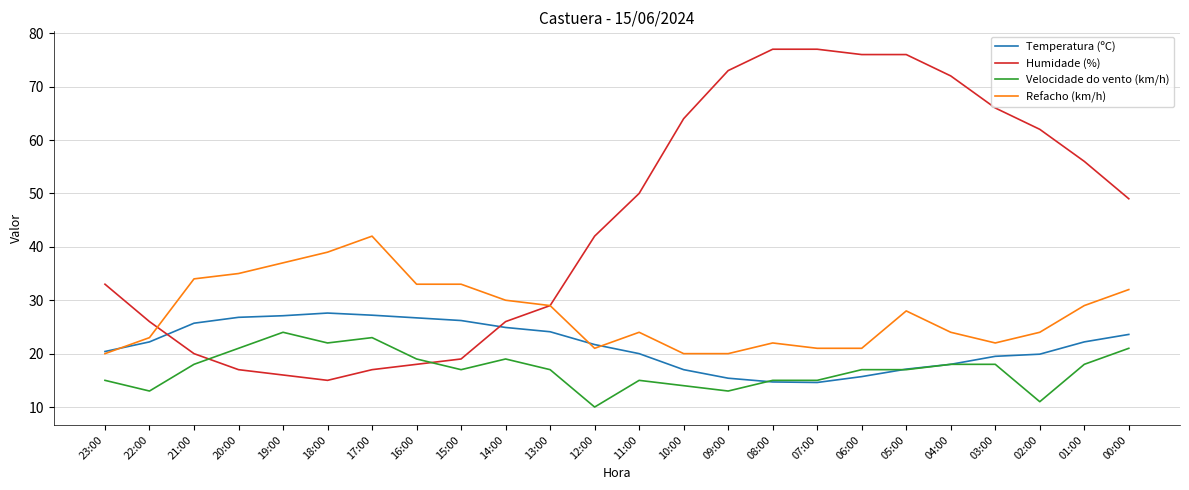

Is this an area chart (filled region under the line)?

No